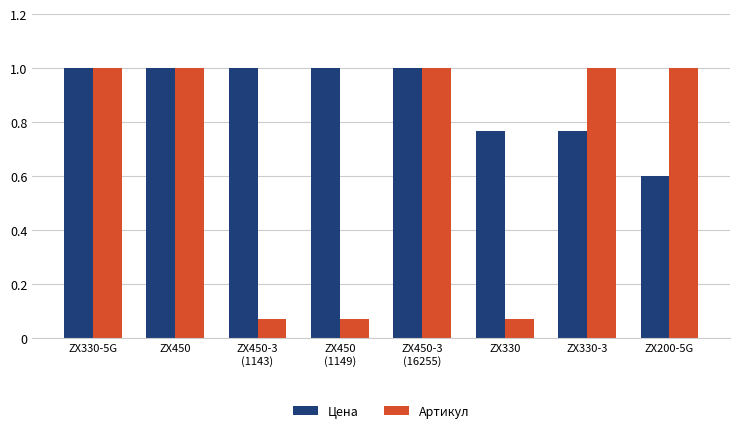

List the series in order of their overall mean, lowest first.

Артикул, Цена